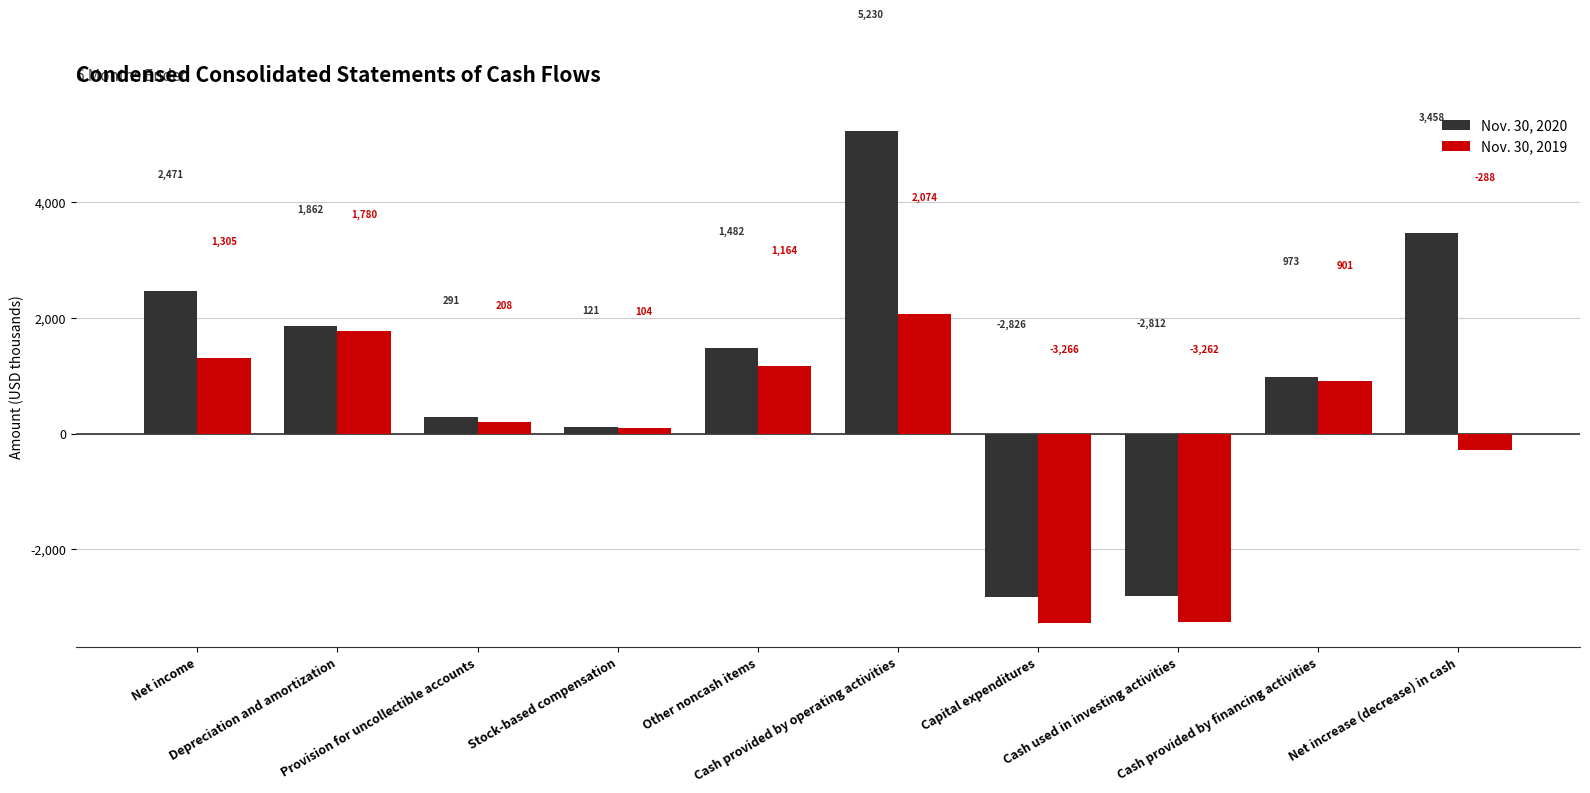

Which label corresponds to the largest value in the chart?

Cash provided by operating activities